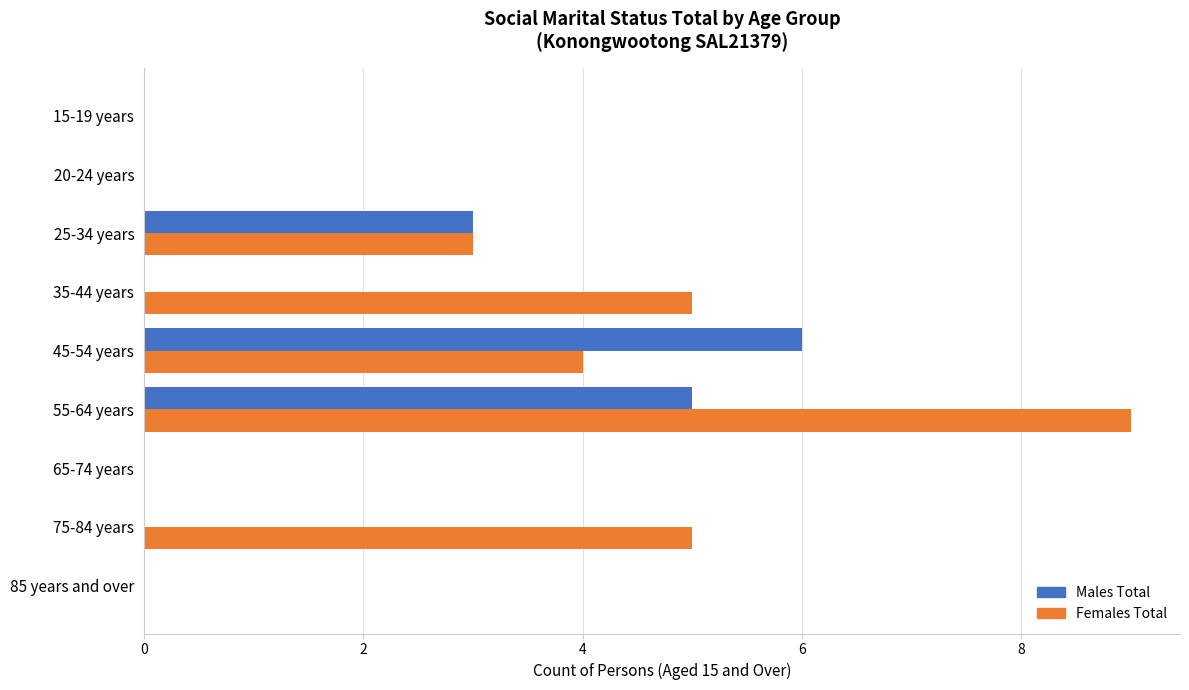

Between 55-64 years and 65-74 years, which series saw the biggest shift?

Females Total